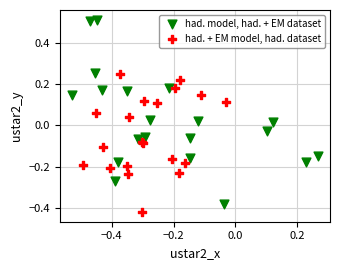

Which series reaches the maximum Y coordinate?

had. model, had. + EM dataset